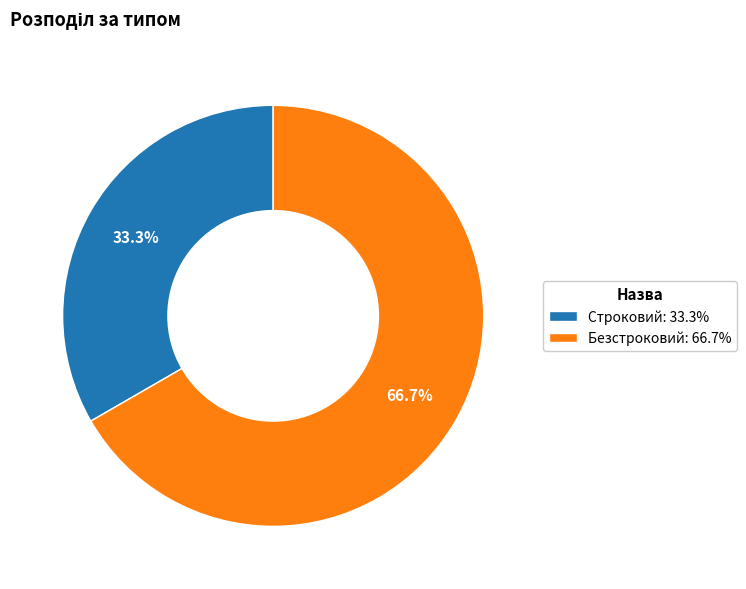

The Безстроковий slice represents 67% of the pie. True or false?

True